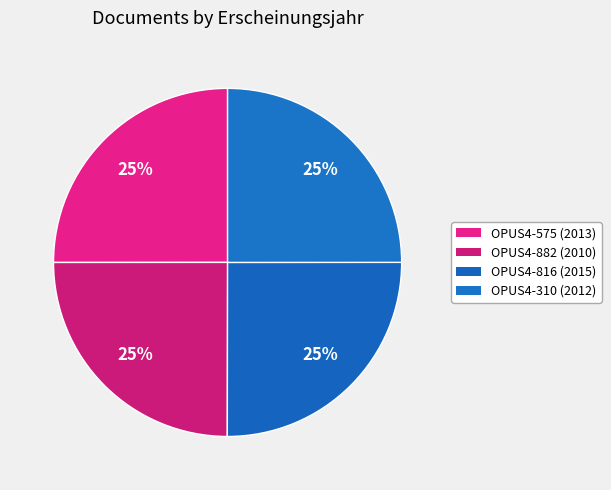

What is the change in value from OPUS4-575 to OPUS4-816?

+2